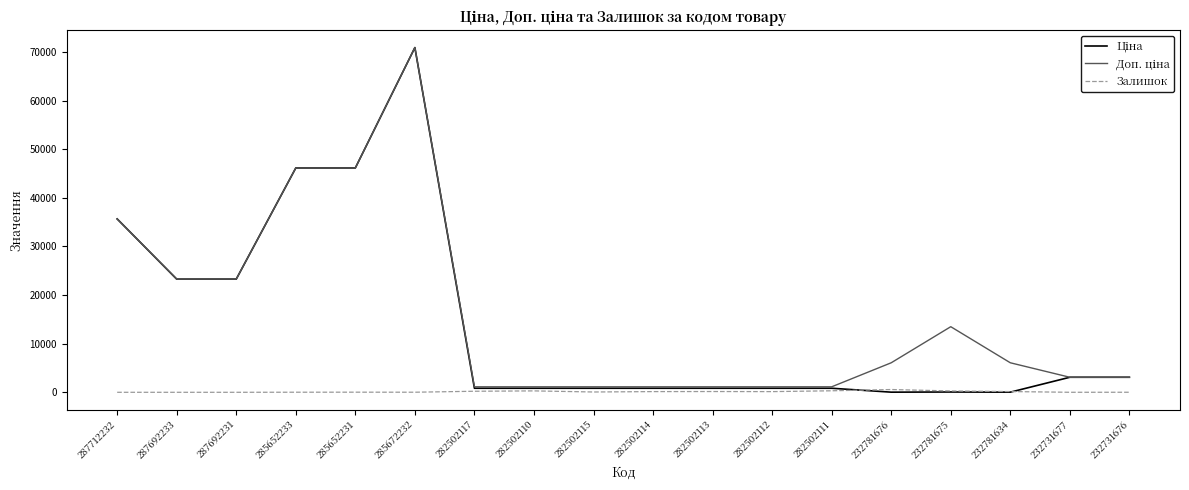

True or false: Залишок has a value of 9.0 at 232731676.

True